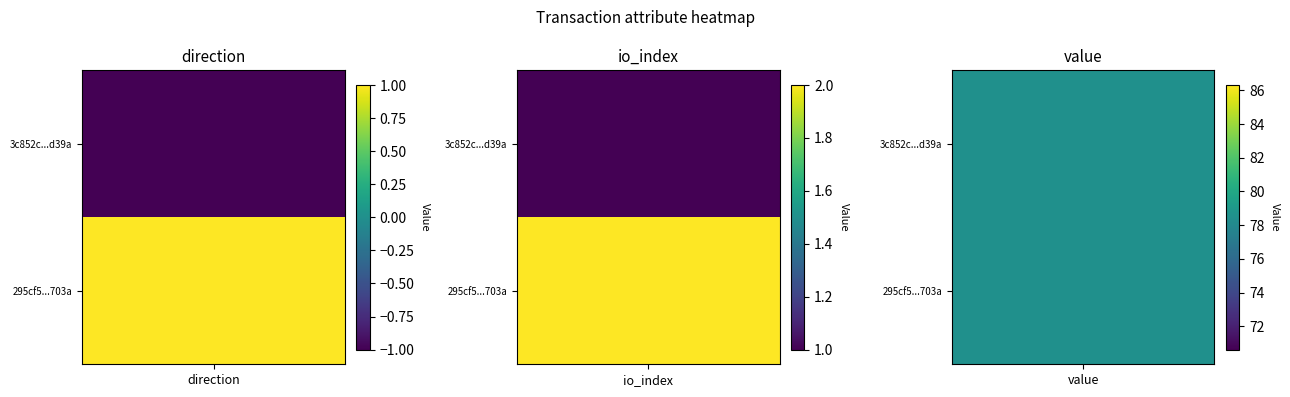

How many values in the 295cf58b35683aaed24afdbec29fc7cf04ca703 series exceed 2?

1